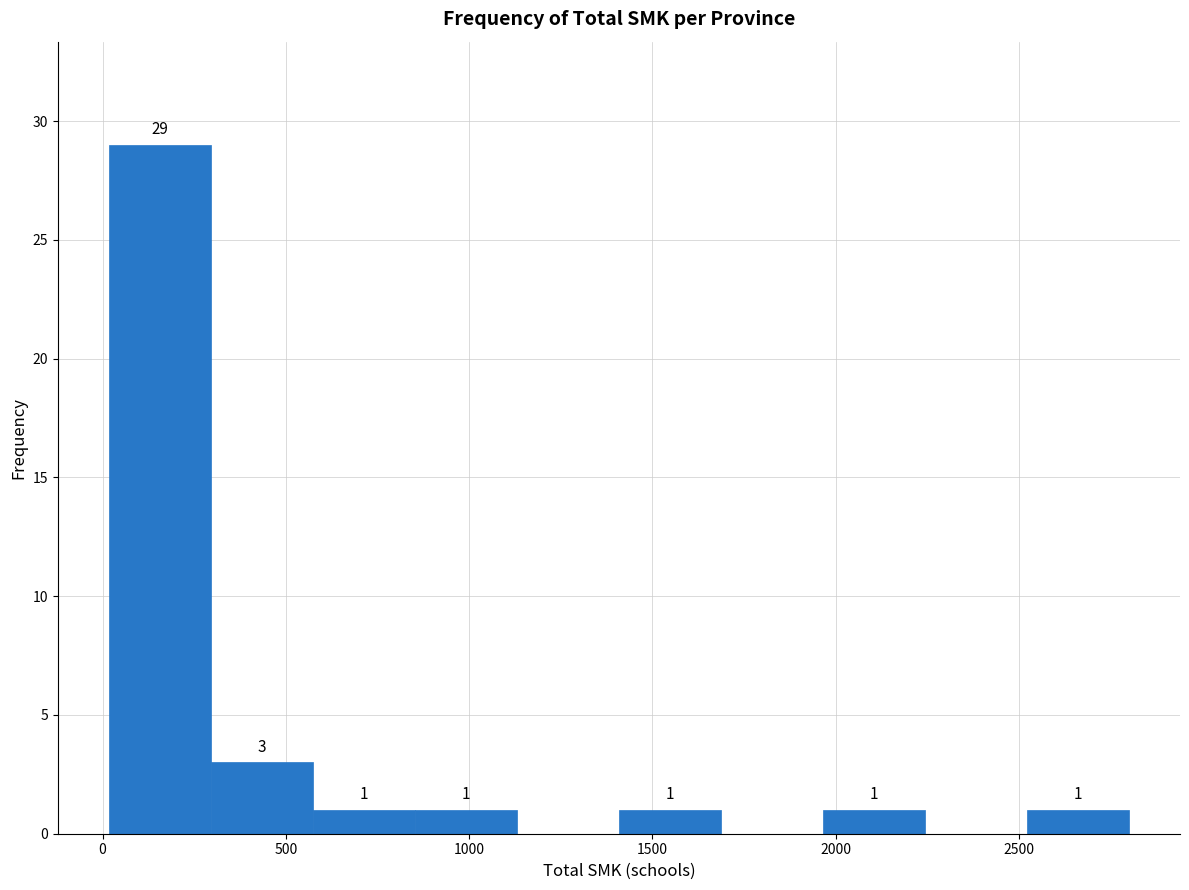

Which range on the x-axis has the tallest bar?

0 to 300